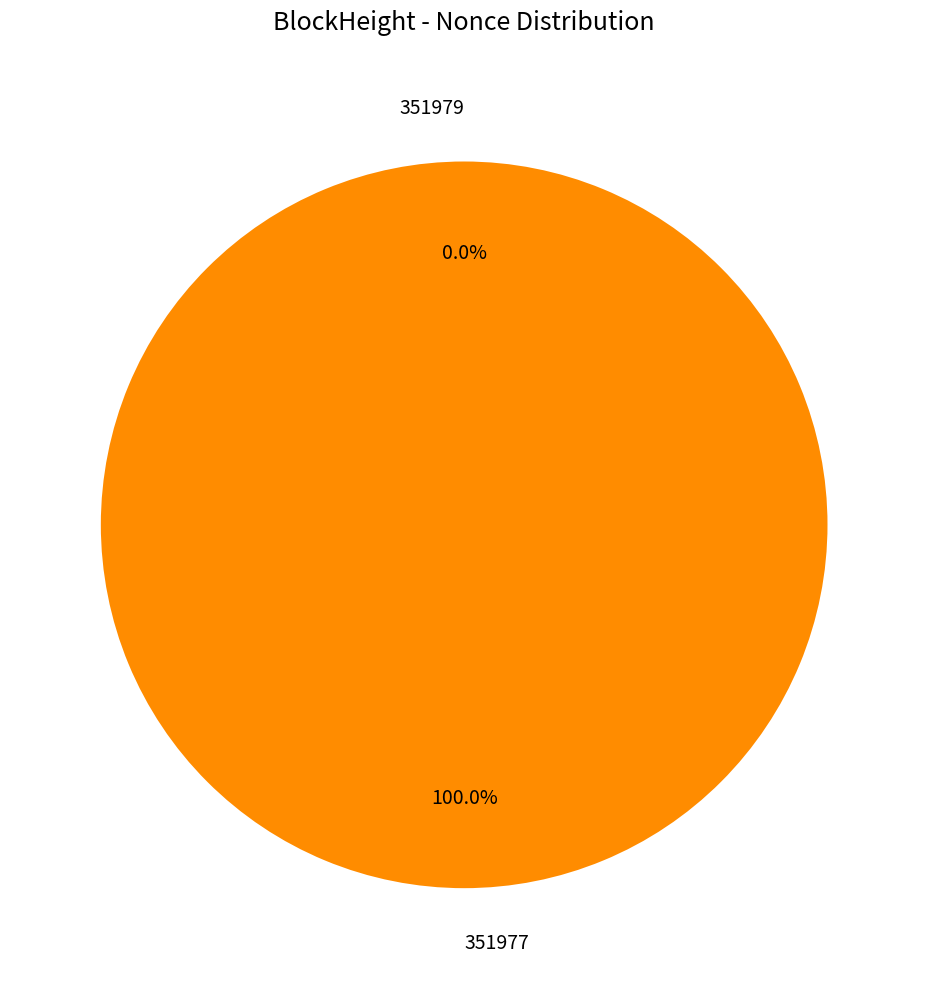

Does any single category account for the majority?

Yes